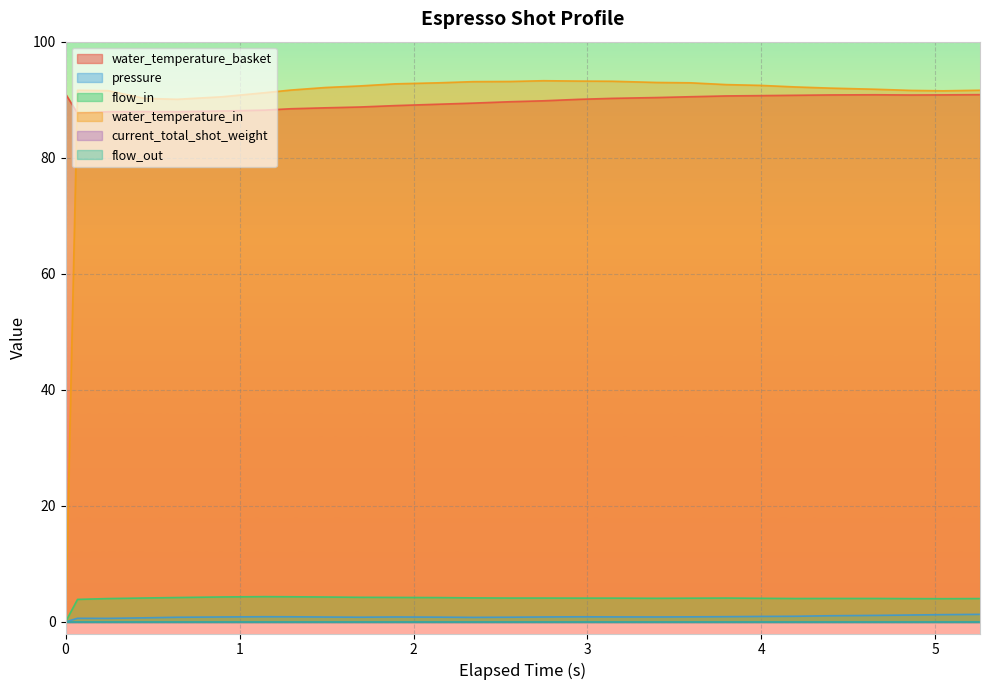

Is the value of water_temperature_in at 2 greater than the value of flow_in at 14?

Yes